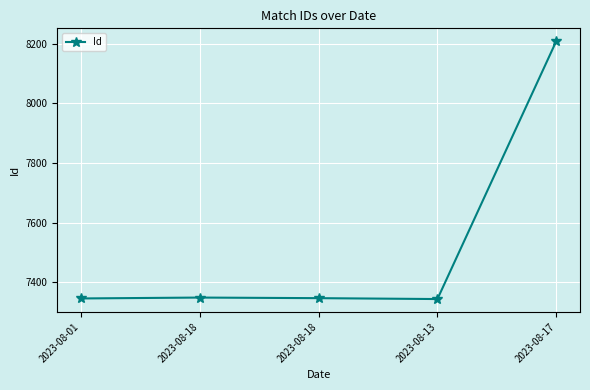

How many series are shown in this chart?

1